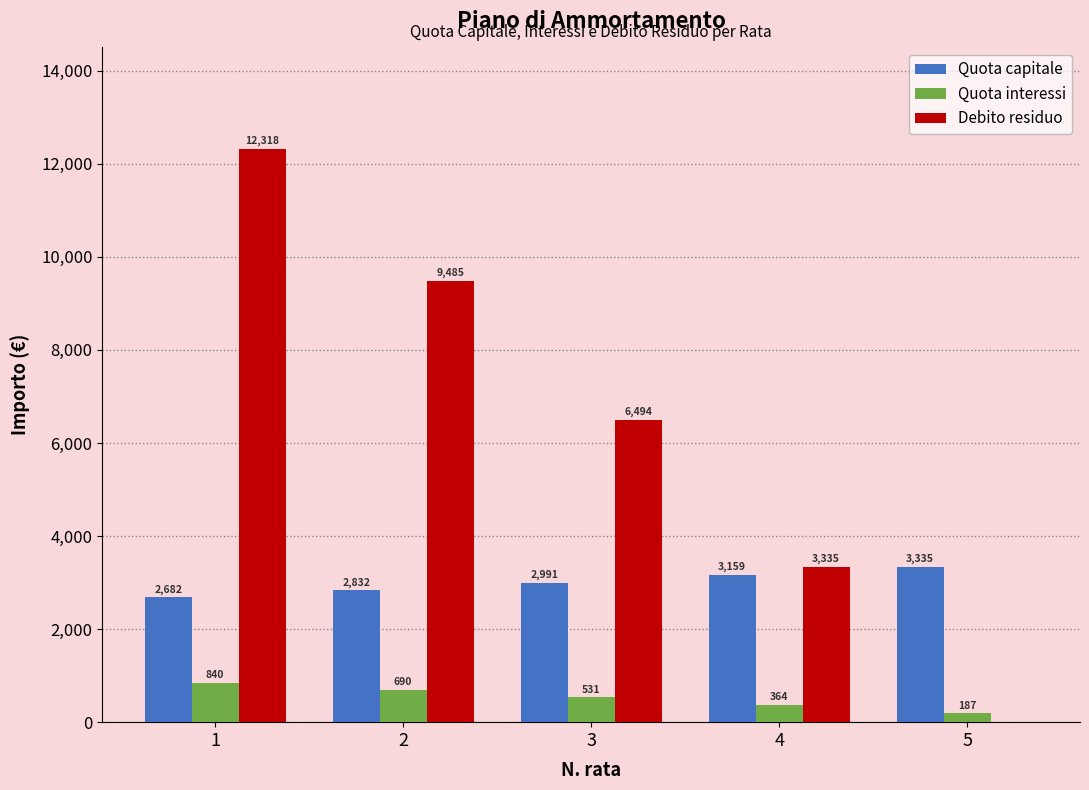

At which label is Quota interessi closest to 513?

3